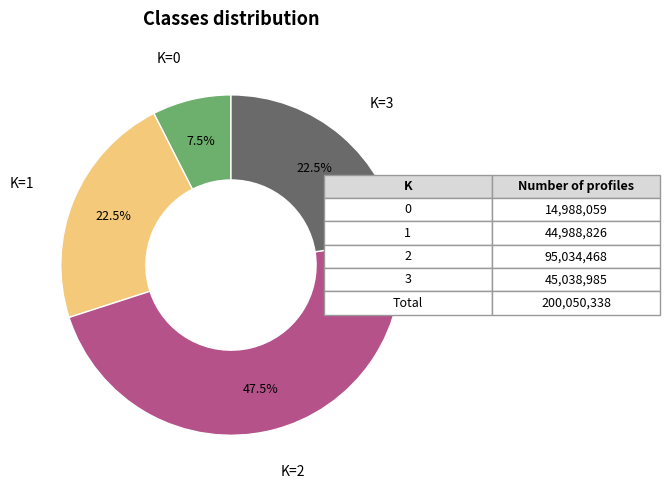

Is there any slice that represents more than half of the pie?

No